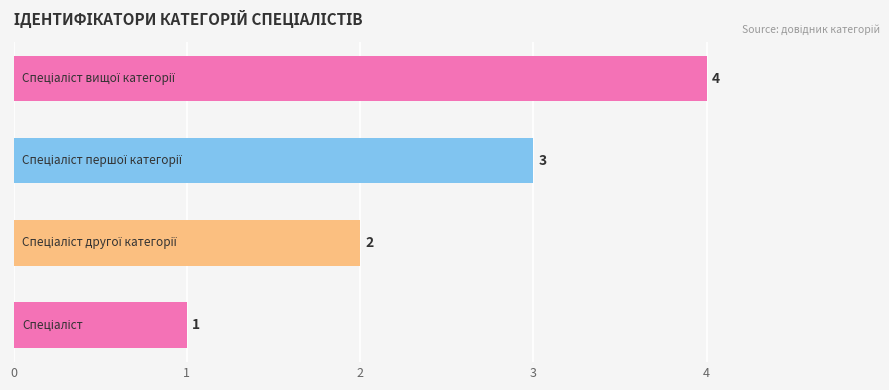

What is the greatest value displayed?

4